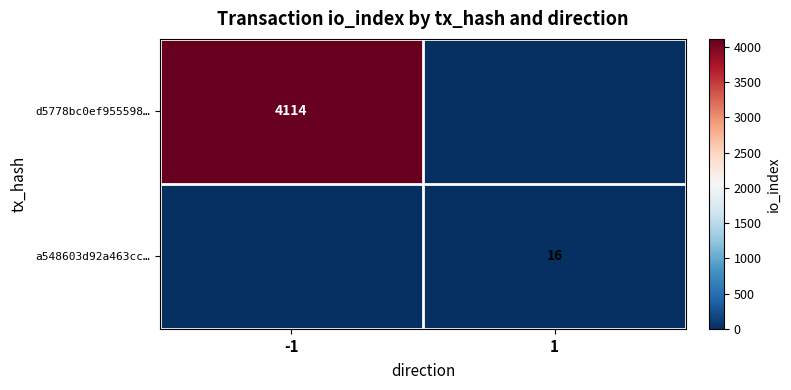

True or false: d5778bc0ef955598… has a value of 1176 at -1.

False